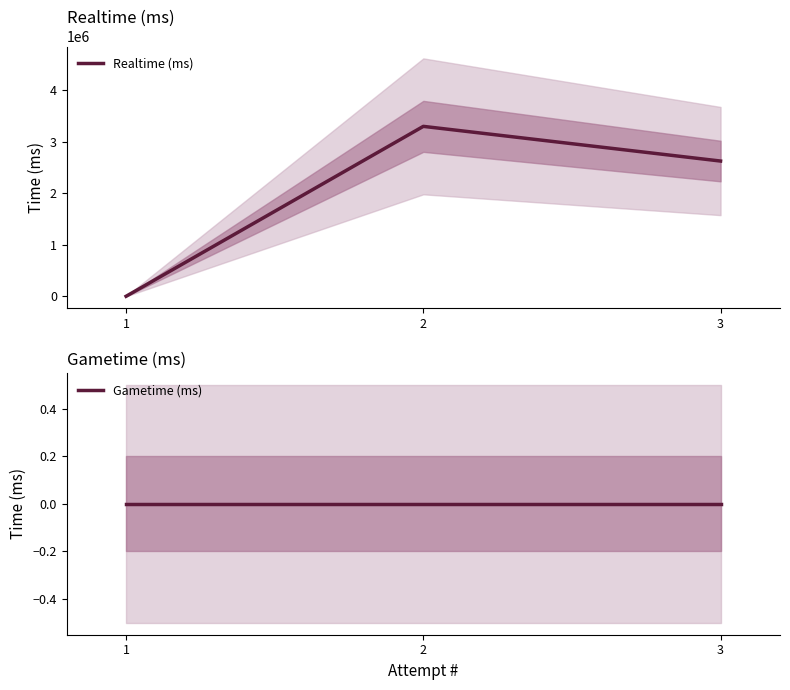

Rank the series by their average value, from highest to lowest.

Realtime (ms), Gametime (ms)